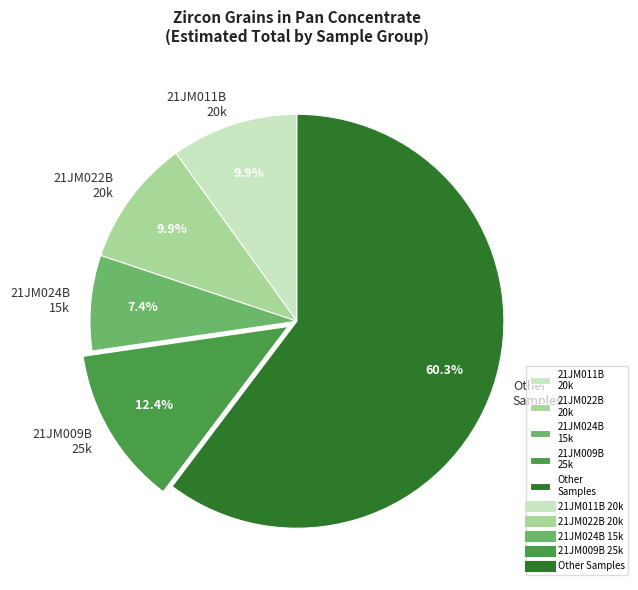

To the nearest percent, what is the difference between the largest and smallest slice percentages?

53%